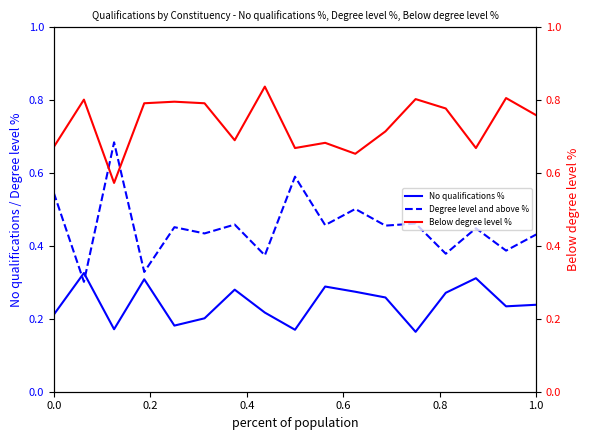

Which series has the largest total across all categories?

Below degree level %